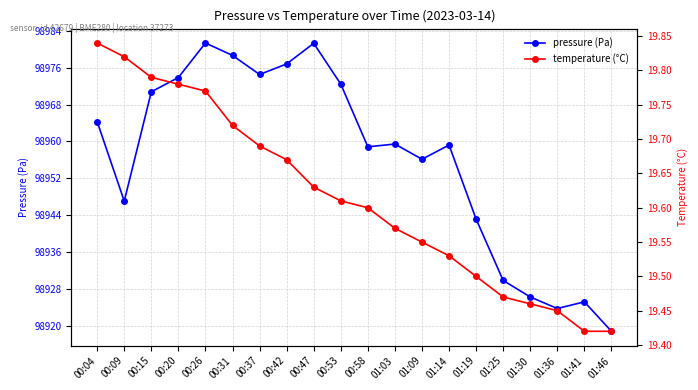

In pressure (Pa), how many points are higher than both neighbors (excluding endpoints)?

5